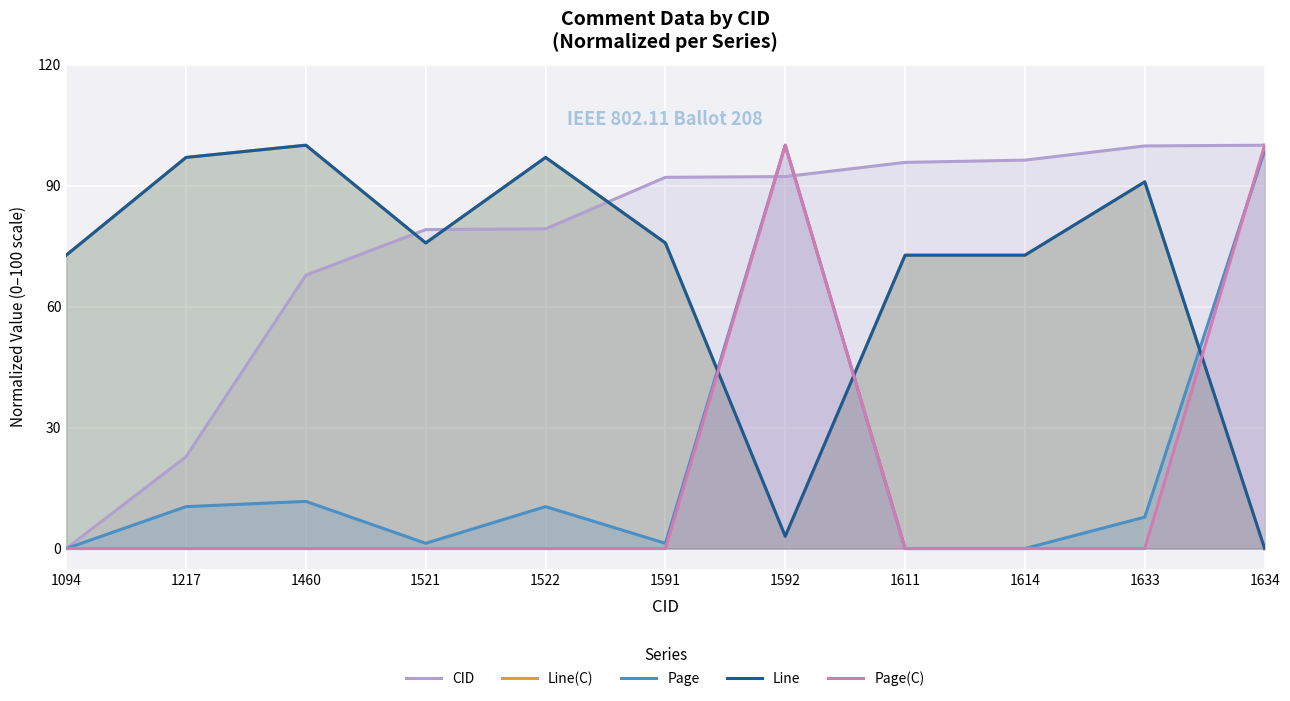

What is the spread (max minus min) of values at 1522?

97.0